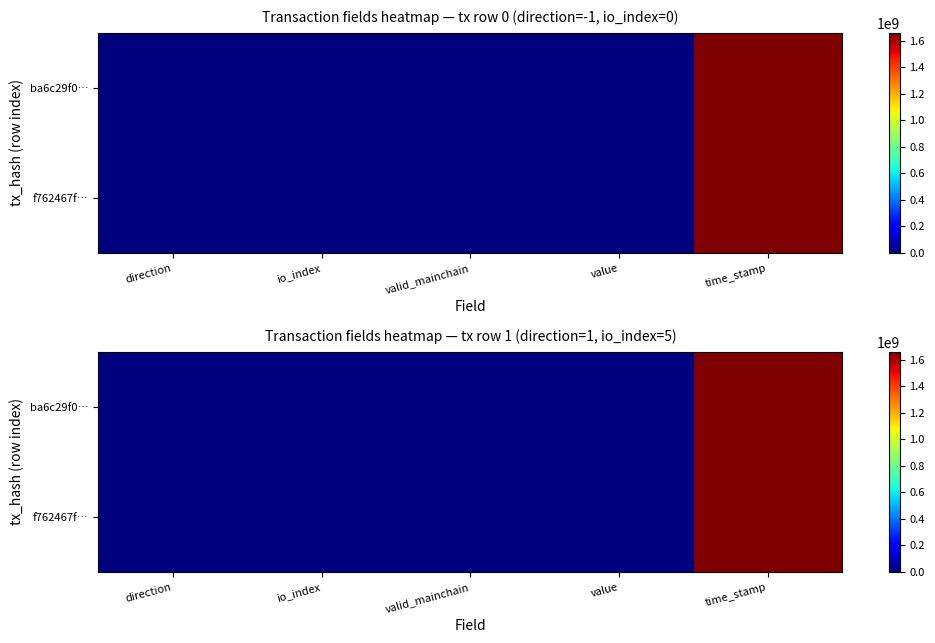

What is the difference between the ba6c29f0… values at value and time_stamp?

1660276508.2